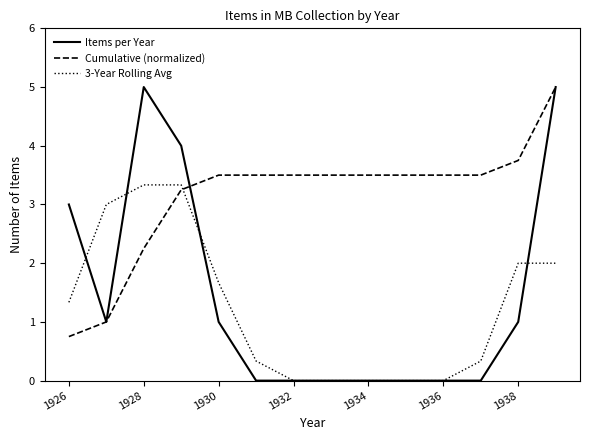

Which series has the largest total across all categories?

Cumulative (normalized)